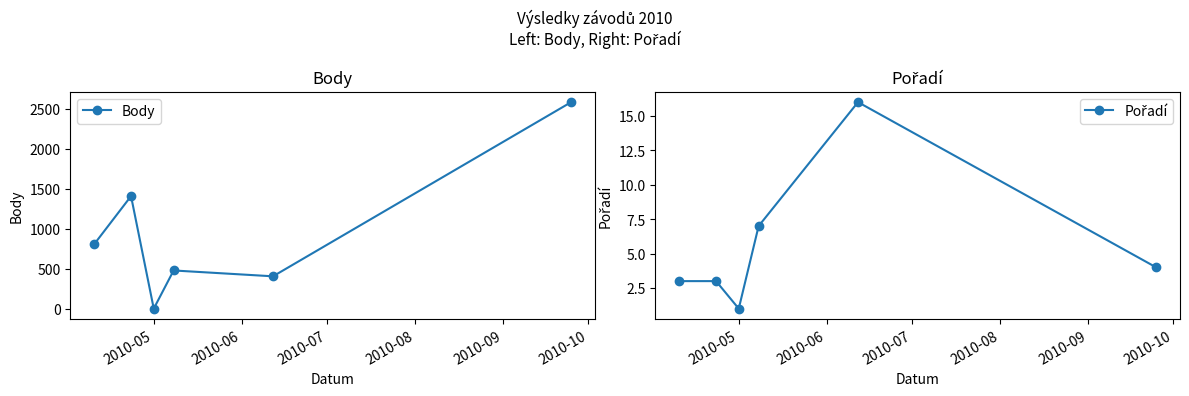

In Body, how many points are lower than both neighbors (excluding endpoints)?

2